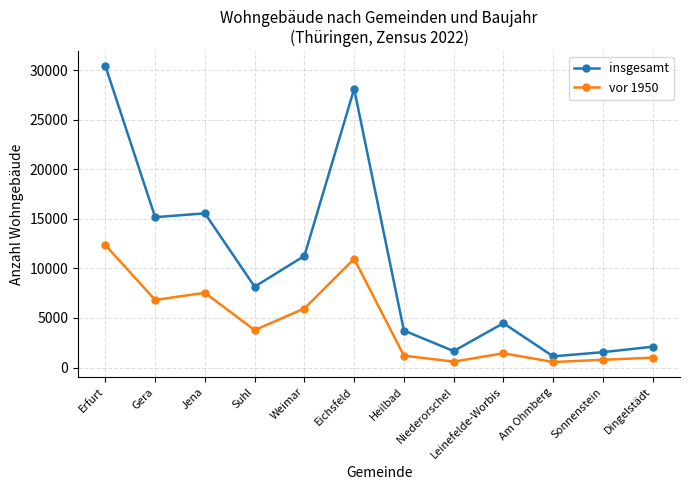

At which category is the sum across all series the highest?

Erfurt